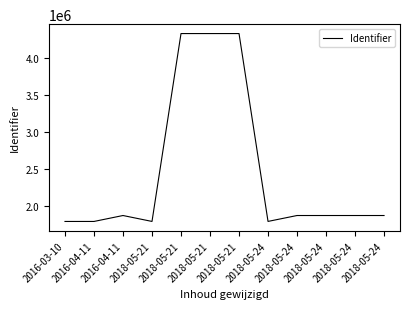

What is the change in value from 2018-05-21 to 2018-05-24?

+79758